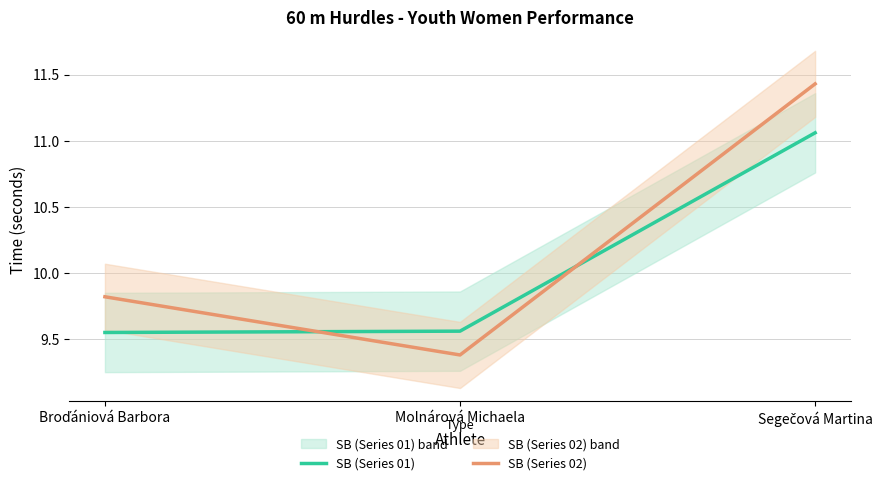

At how many categories does at least one series exceed 9?

3